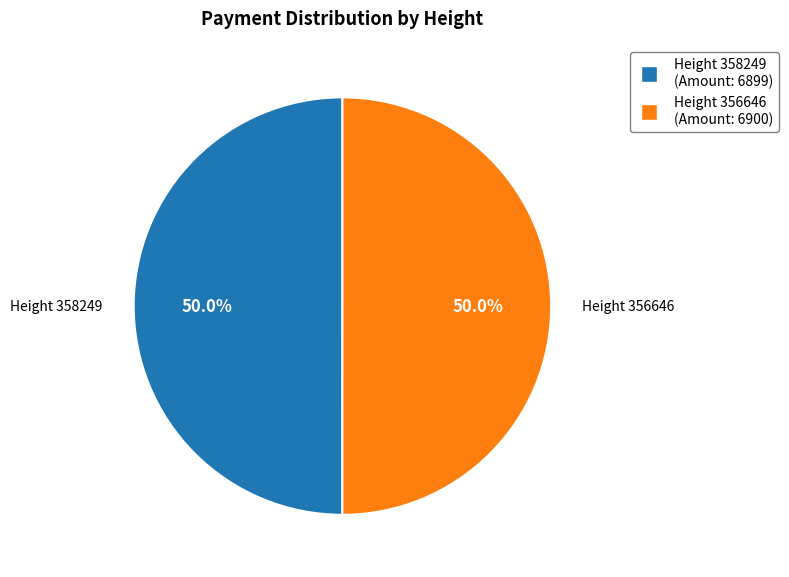

Approximately how many times larger is the value at Height 356646 compared to Height 358249?

1.0